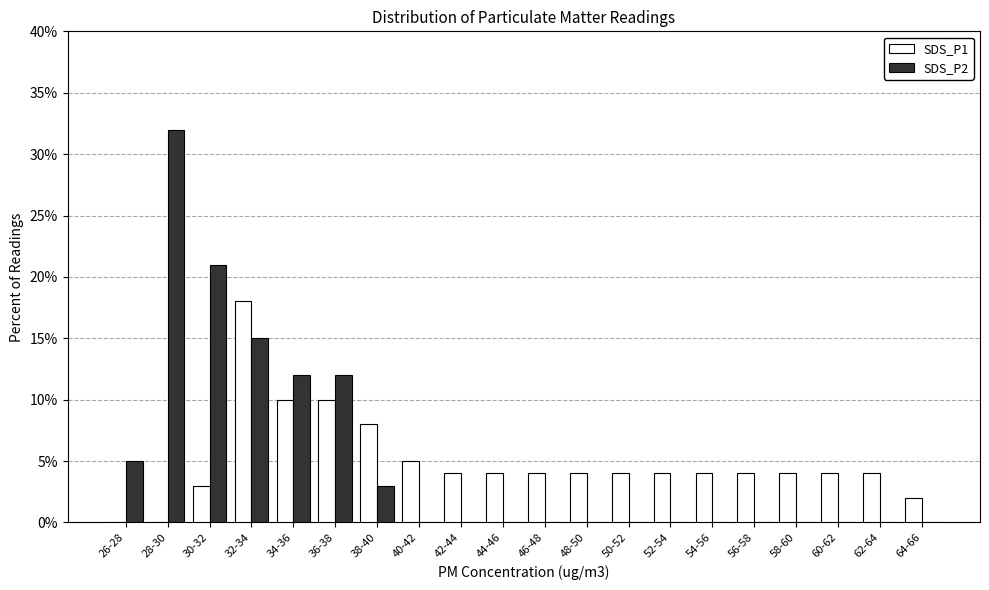

Is it true that SDS_P2 equals 11 at 60-62?

False